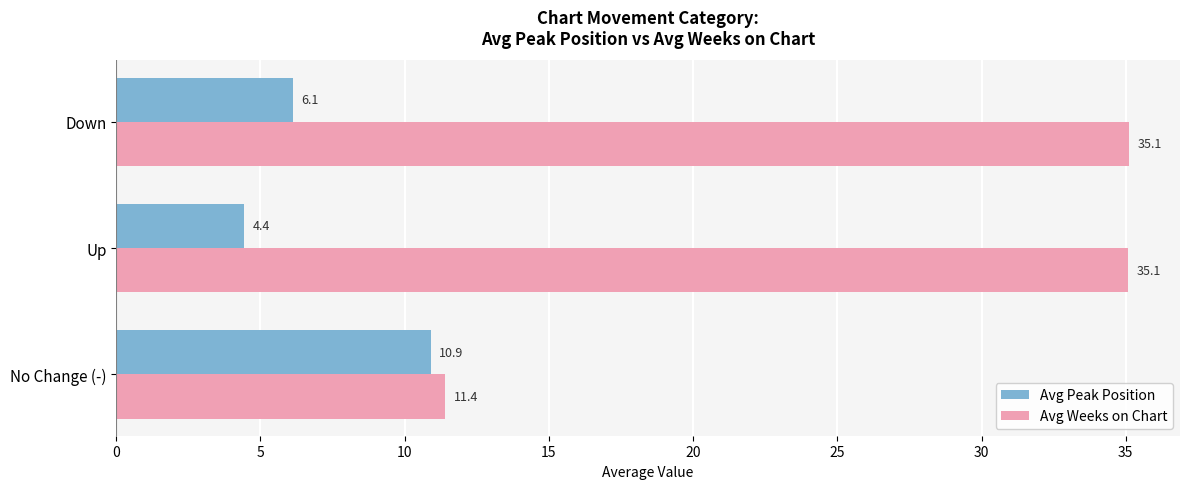

List the series in order of their peak value, lowest first.

Avg Peak Position, Avg Weeks on Chart